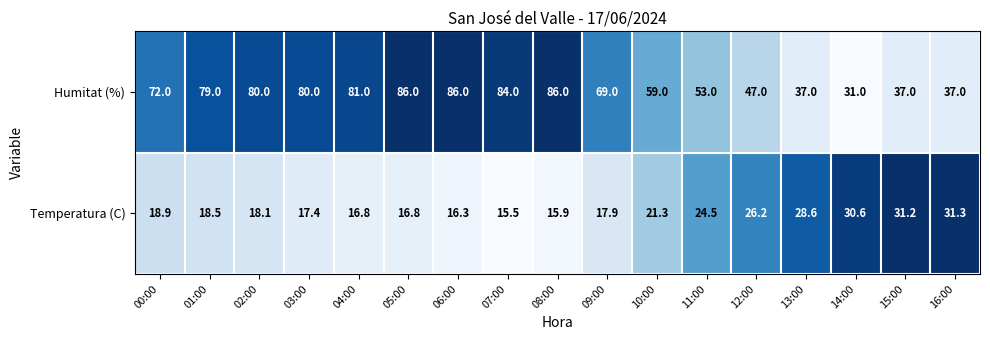

What is the lowest value of the Humitat (%) series?

31.0